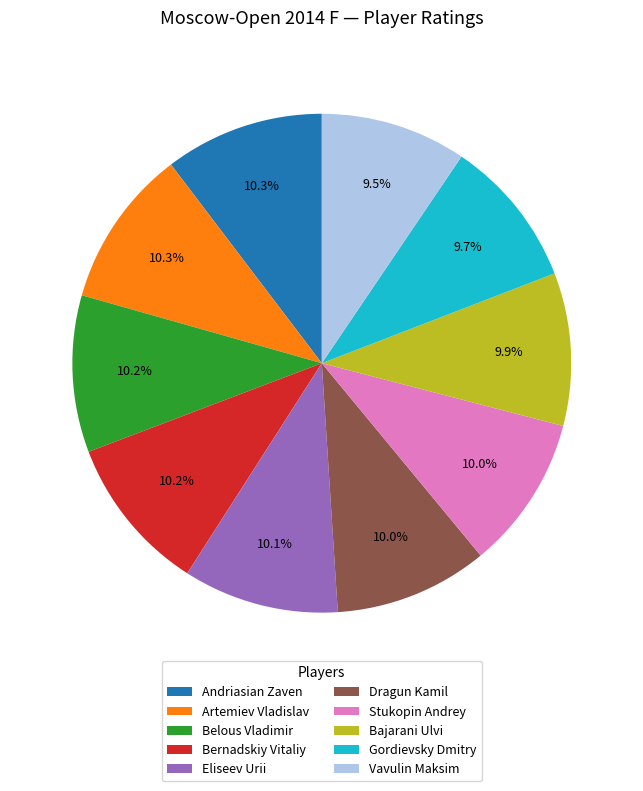

How many segments does this pie chart have?

10